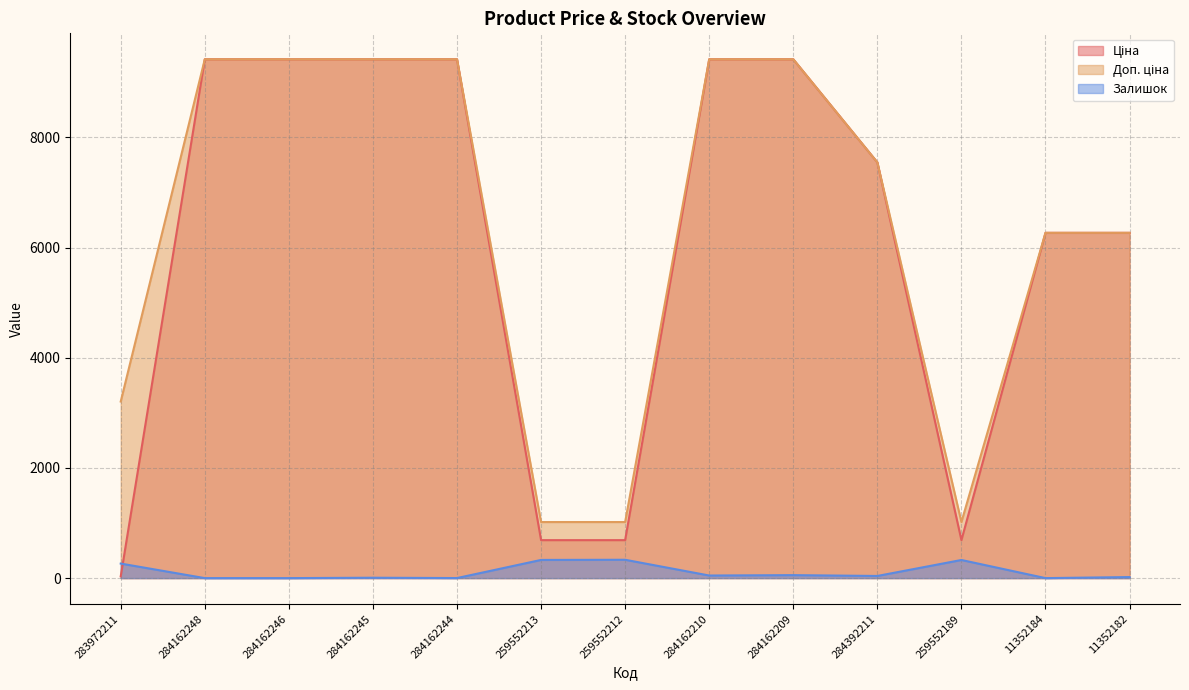

At how many categories does at least one series exceed 6165?

9